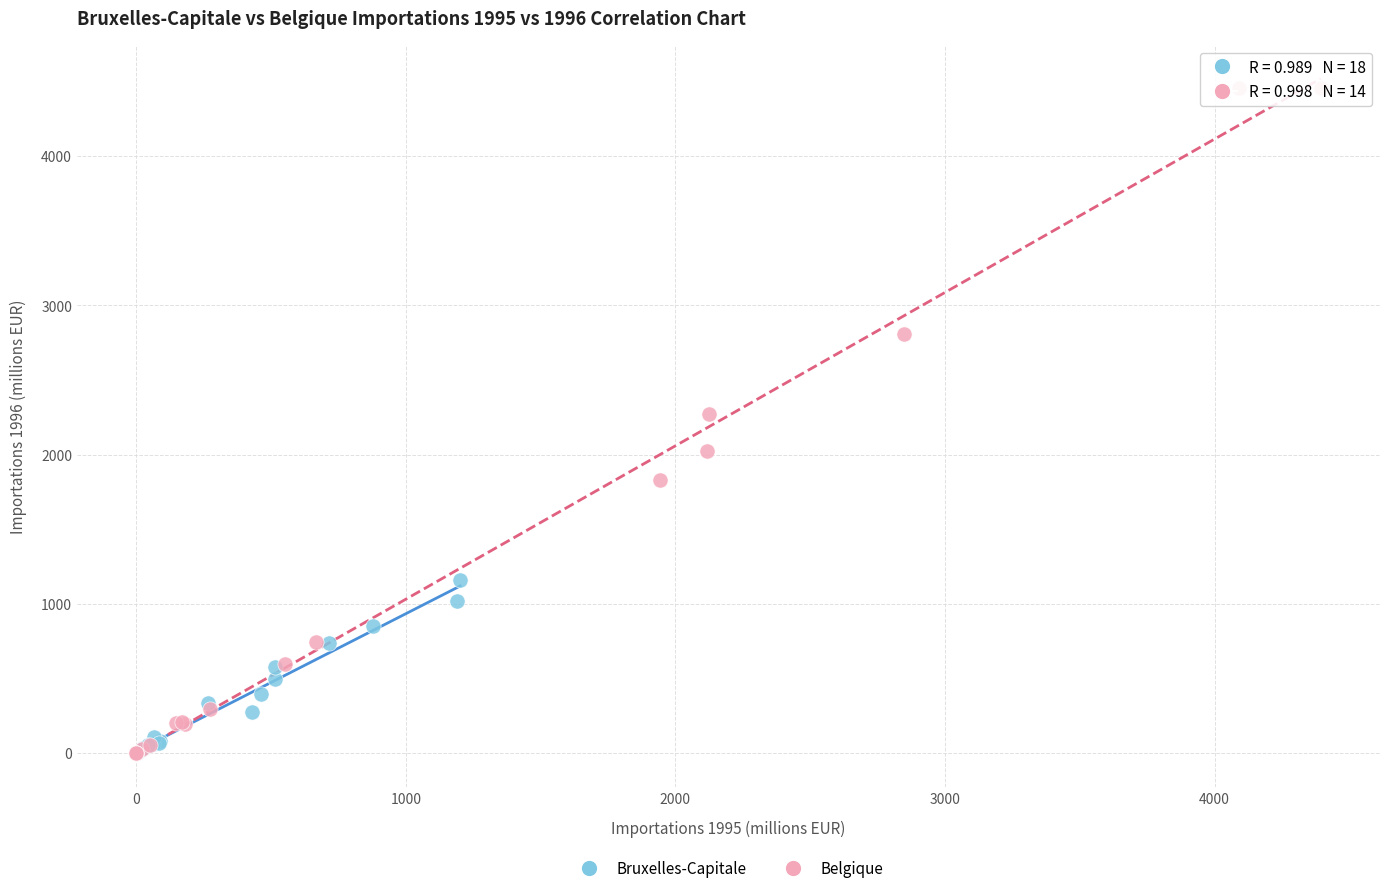

Which series has the largest Y range (max minus min)?

Belgique